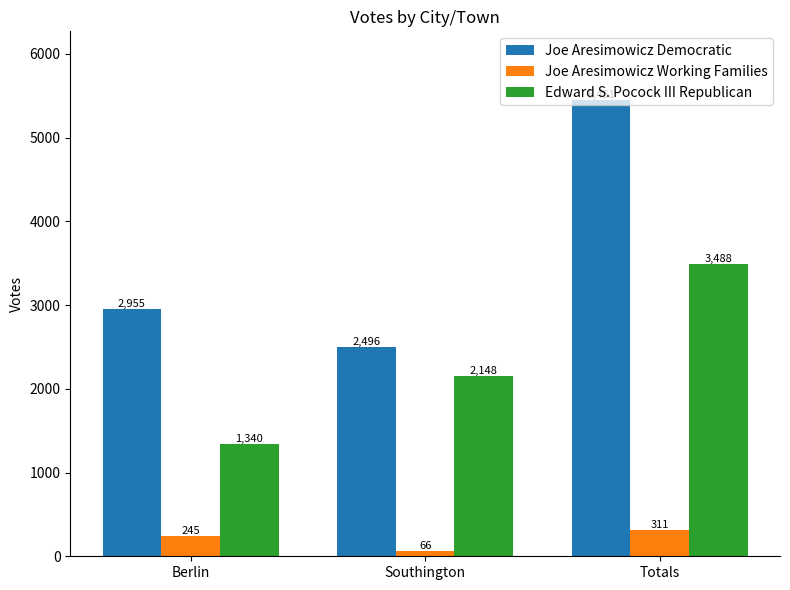

What is the label of the 3rd bar from the right?

Berlin